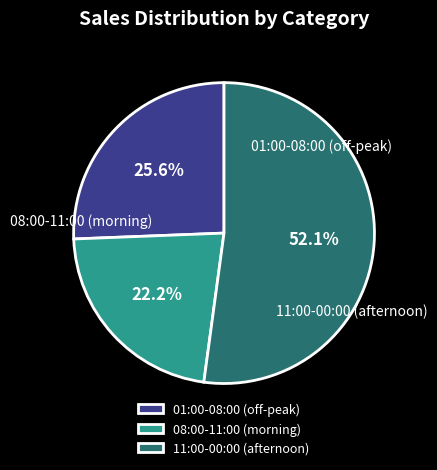

Approximately how many times larger is the value at 08:00-11:00 (morning) compared to 01:00-08:00 (off-peak)?

0.9